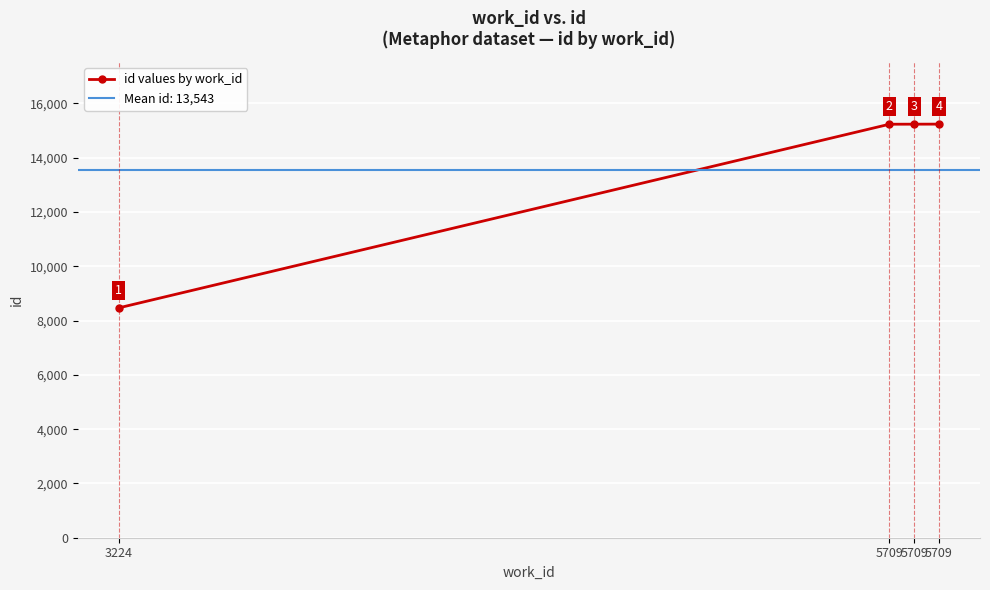

What is the sum of the values at 5709 and 5709?

30470